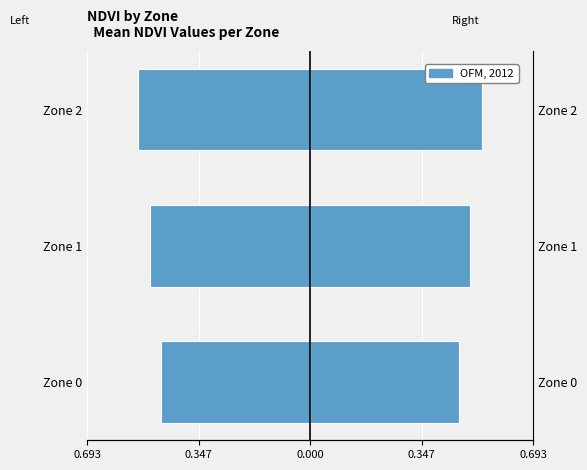

Does the chart contain any negative values?

Yes